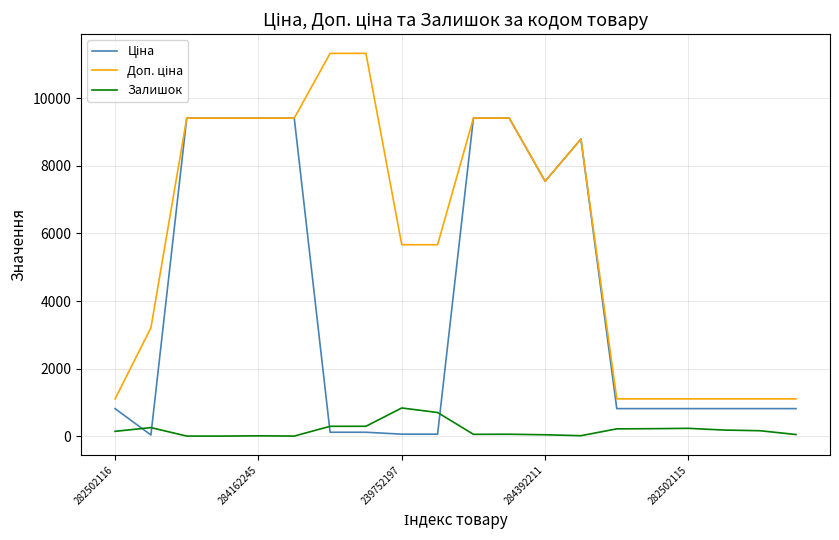

What is the maximum value shown in the chart?

11334.0